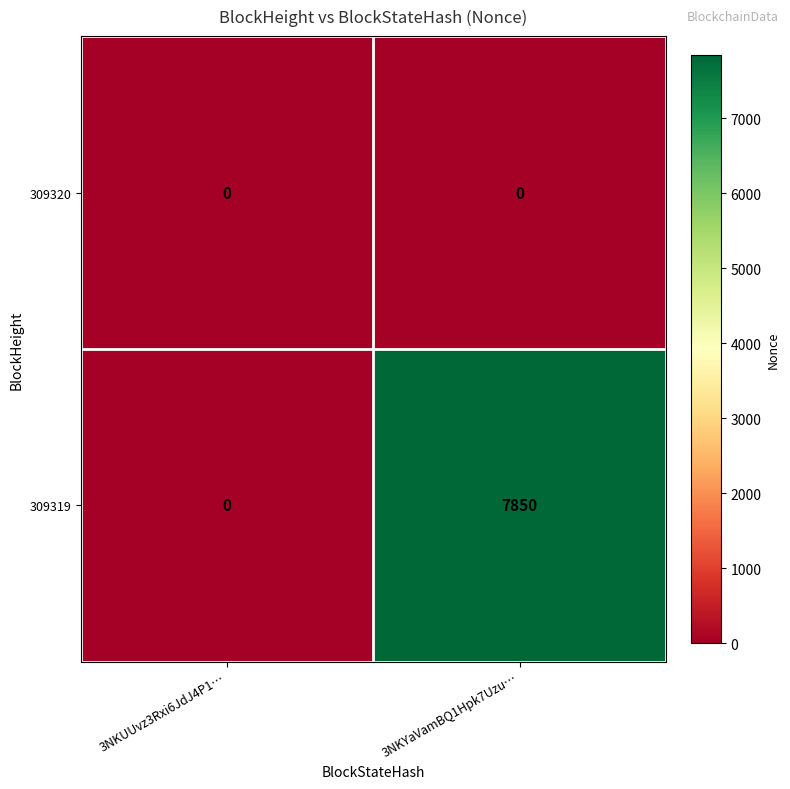

True or false: 309320 has a value of 0 at 3NKYaVamBQ1Hpk7Uzu….

True